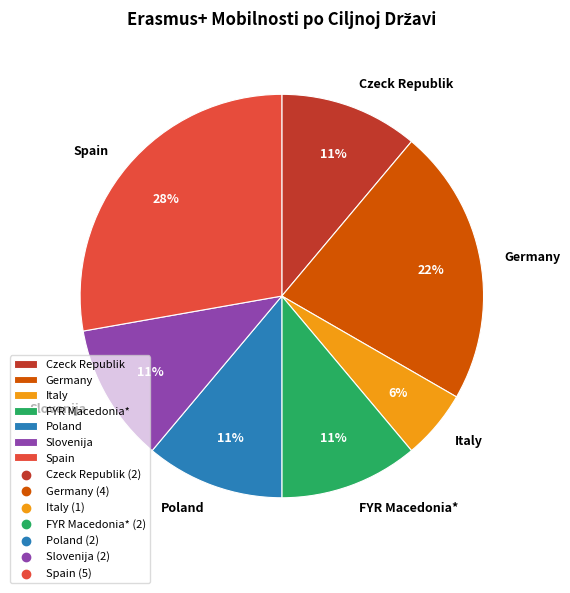

What is the smallest slice in the pie chart?

Italy